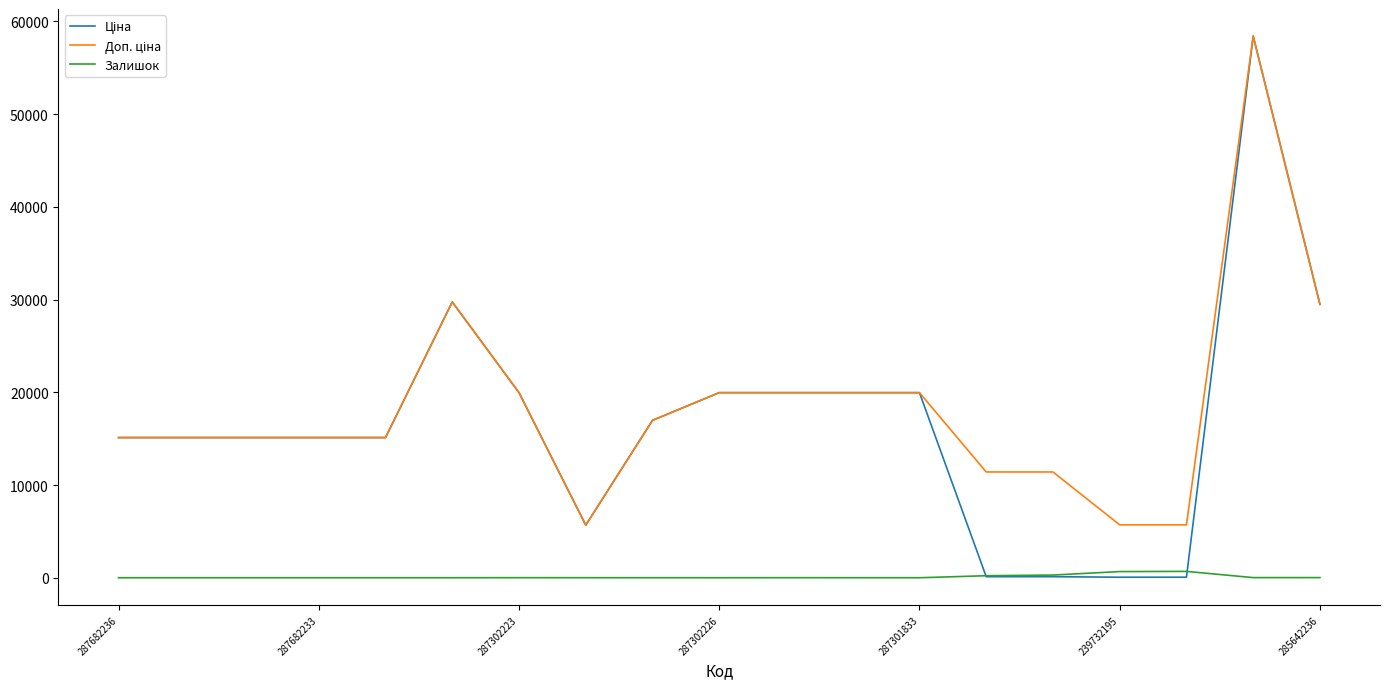

What is the label of the 5th point from the right?

14